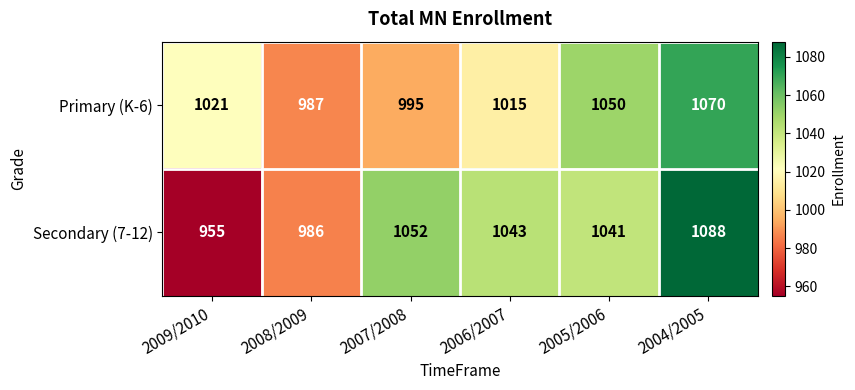

What is the smallest value displayed?

955